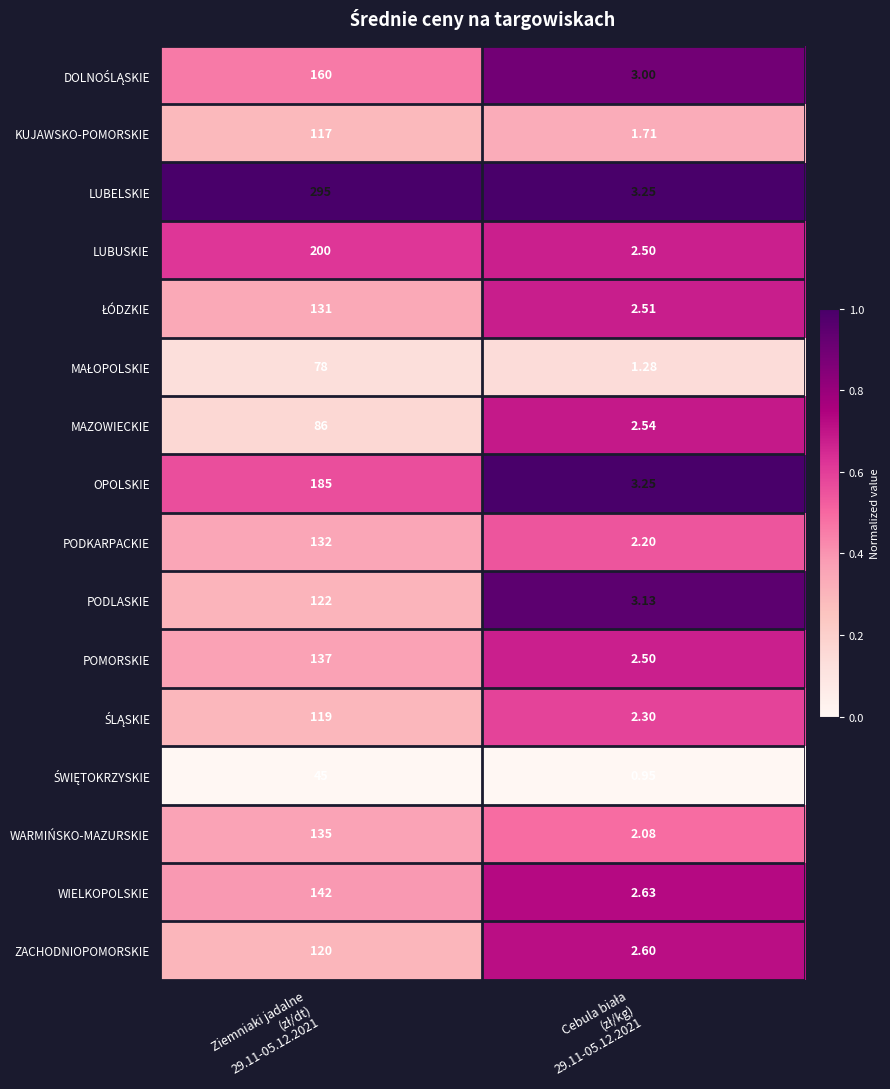

Count the number of categories in the chart.

2